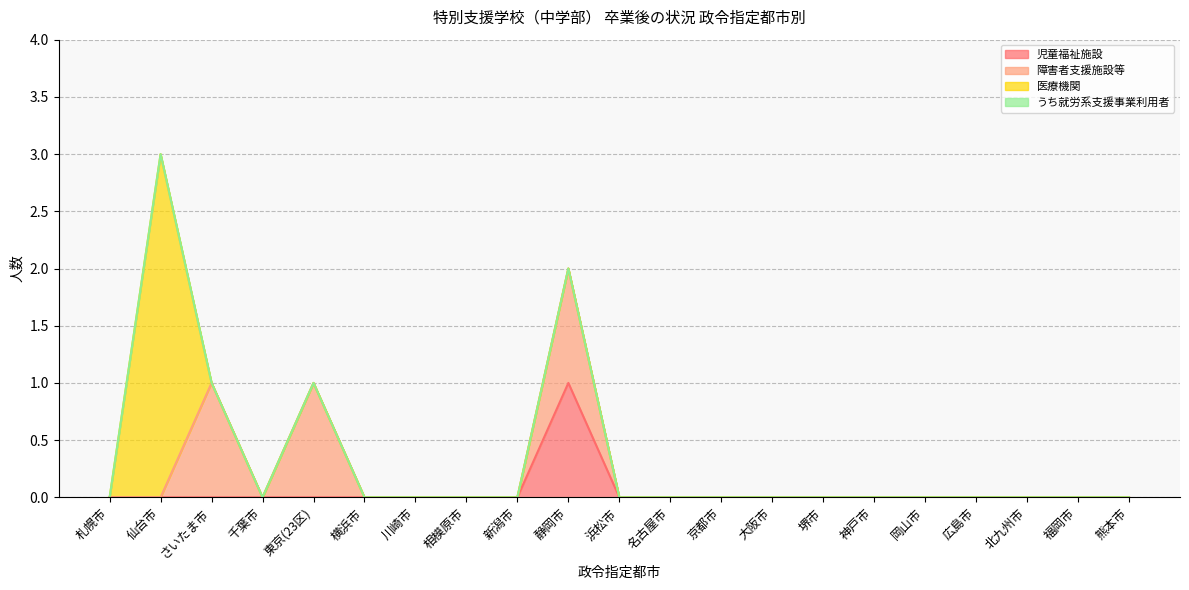

Reading left to right, extract all data points from this chart.

児童福祉施設: 札幌市=0	仙台市=0	さいたま市=0	千葉市=0	東京(23区)=0	横浜市=0	川崎市=0	相模原市=0	新潟市=0	静岡市=1	浜松市=0	名古屋市=0	京都市=0	大阪市=0	堺市=0	神戸市=0	岡山市=0	広島市=0	北九州市=0	福岡市=0	熊本市=0
障害者支援施設等: 札幌市=0	仙台市=0	さいたま市=1	千葉市=0	東京(23区)=1	横浜市=0	川崎市=0	相模原市=0	新潟市=0	静岡市=1	浜松市=0	名古屋市=0	京都市=0	大阪市=0	堺市=0	神戸市=0	岡山市=0	広島市=0	北九州市=0	福岡市=0	熊本市=0
医療機関: 札幌市=0	仙台市=3	さいたま市=0	千葉市=0	東京(23区)=0	横浜市=0	川崎市=0	相模原市=0	新潟市=0	静岡市=0	浜松市=0	名古屋市=0	京都市=0	大阪市=0	堺市=0	神戸市=0	岡山市=0	広島市=0	北九州市=0	福岡市=0	熊本市=0
うち就労系支援事業利用者: 札幌市=0	仙台市=0	さいたま市=0	千葉市=0	東京(23区)=0	横浜市=0	川崎市=0	相模原市=0	新潟市=0	静岡市=0	浜松市=0	名古屋市=0	京都市=0	大阪市=0	堺市=0	神戸市=0	岡山市=0	広島市=0	北九州市=0	福岡市=0	熊本市=0